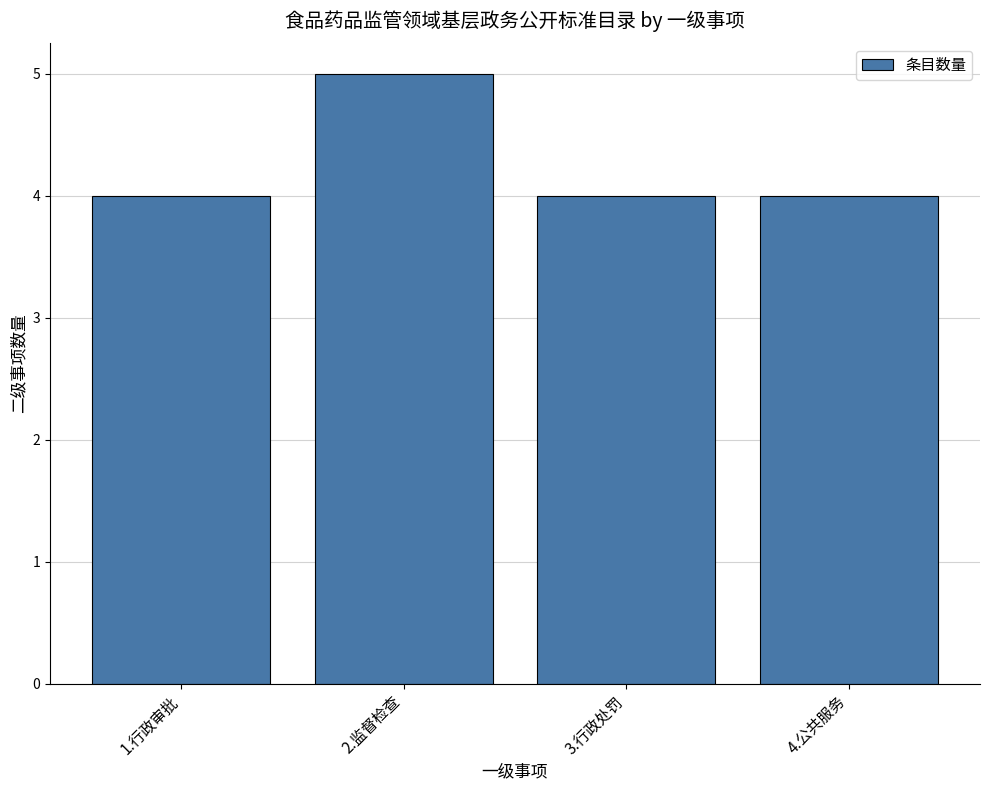

How many values are between 4 and 5?

4